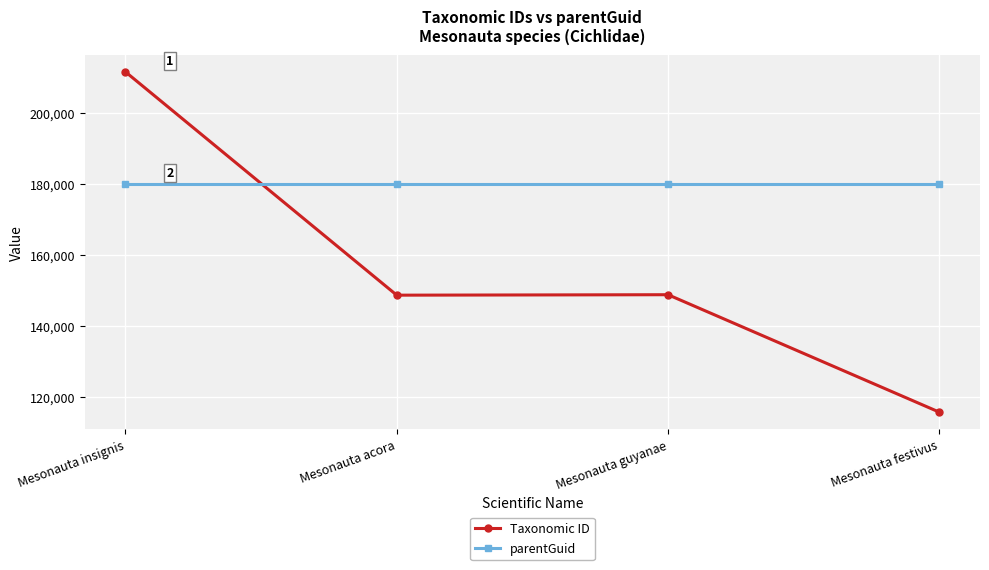

List the series in order of their peak value, lowest first.

parentGuid, Taxonomic ID